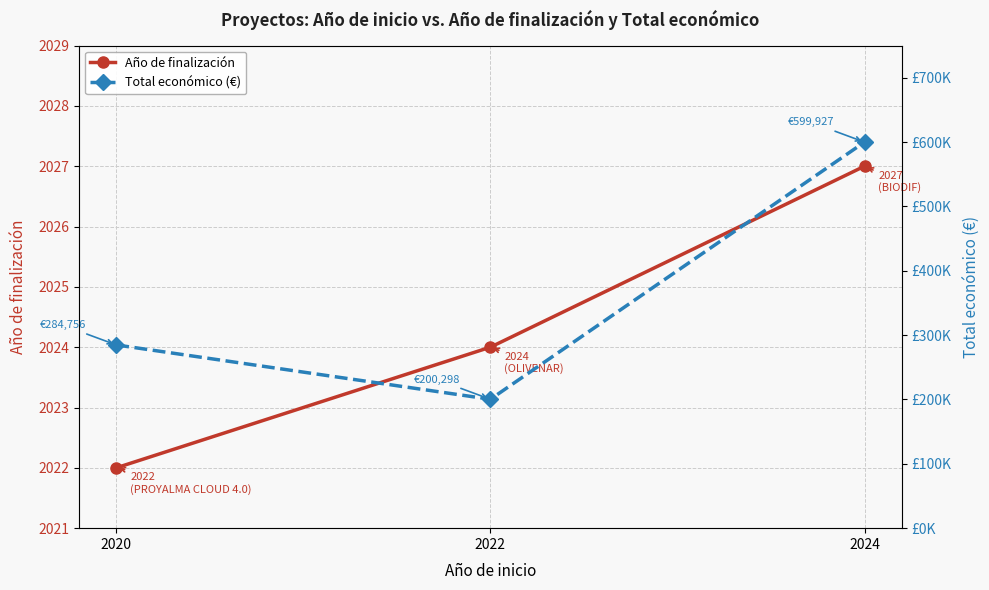

Is the value of Año de finalización at 2024 greater than the value of Total económico (€) at 2020?

No